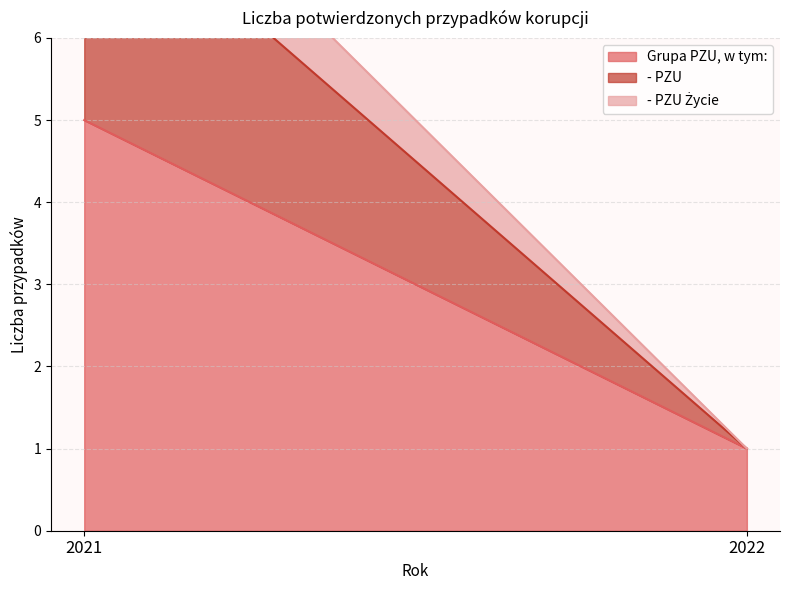

List the series in order of their peak value, lowest first.

- PZU Życie, - PZU, Grupa PZU, w tym: